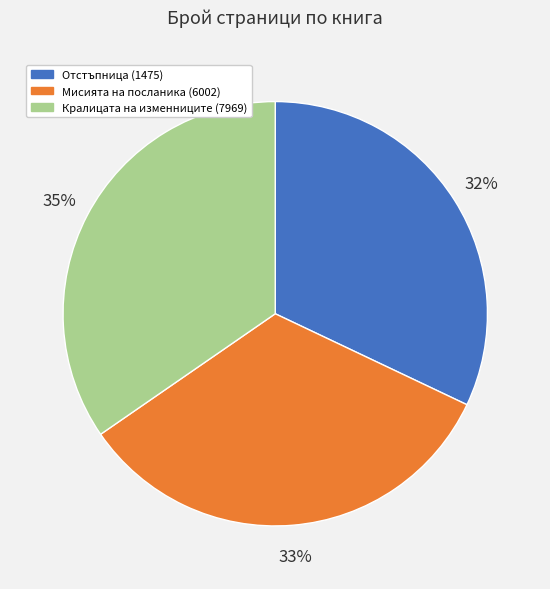

Is there a majority slice in this chart?

No